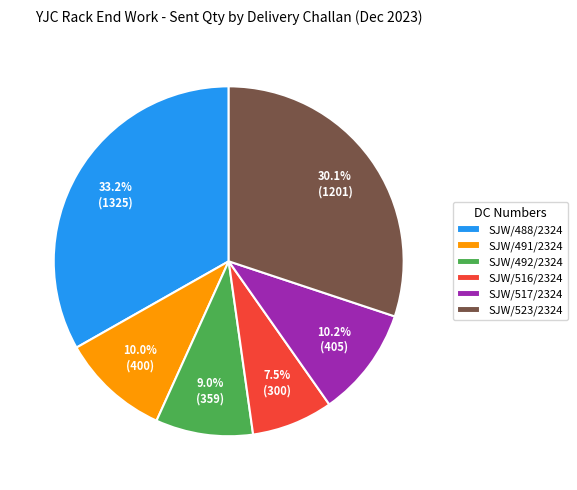

How many slices are in this pie chart?

6